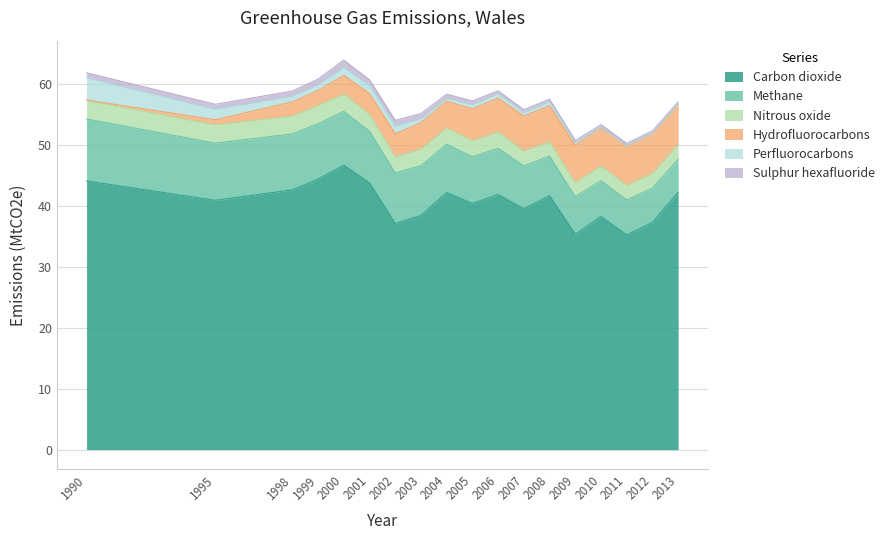

At 2006, list the series in order from smallest to largest.

Sulphur hexafluoride, Perfluorocarbons, Nitrous oxide, Hydrofluorocarbons, Methane, Carbon dioxide